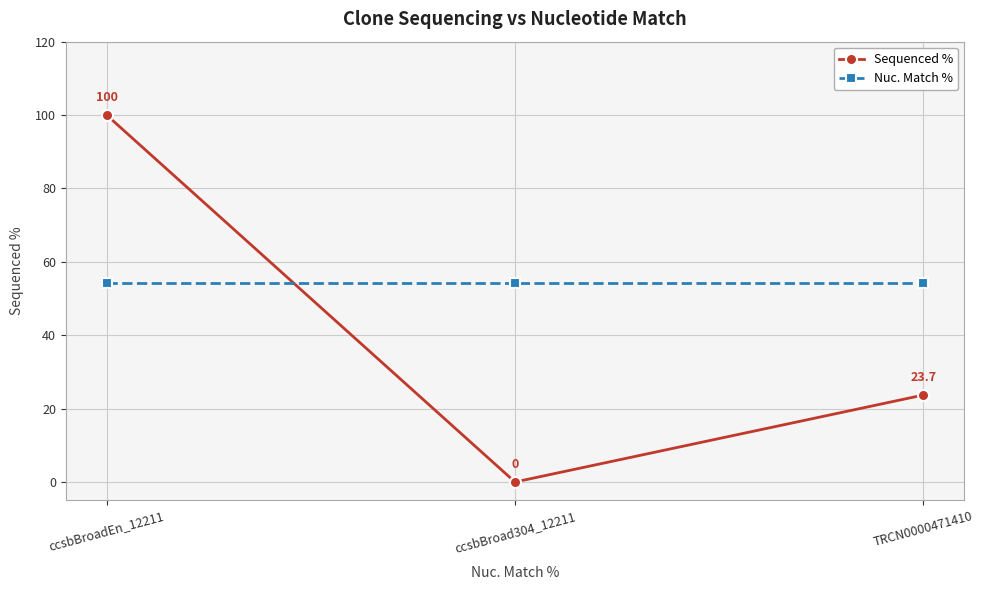

Between ccsbBroadEn_12211 and ccsbBroad304_12211, which series saw the biggest shift?

Sequenced %